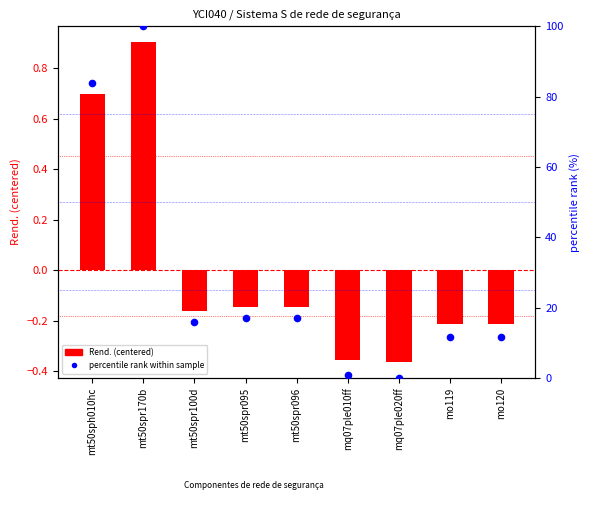

At how many categories does at least one series exceed 91?

1